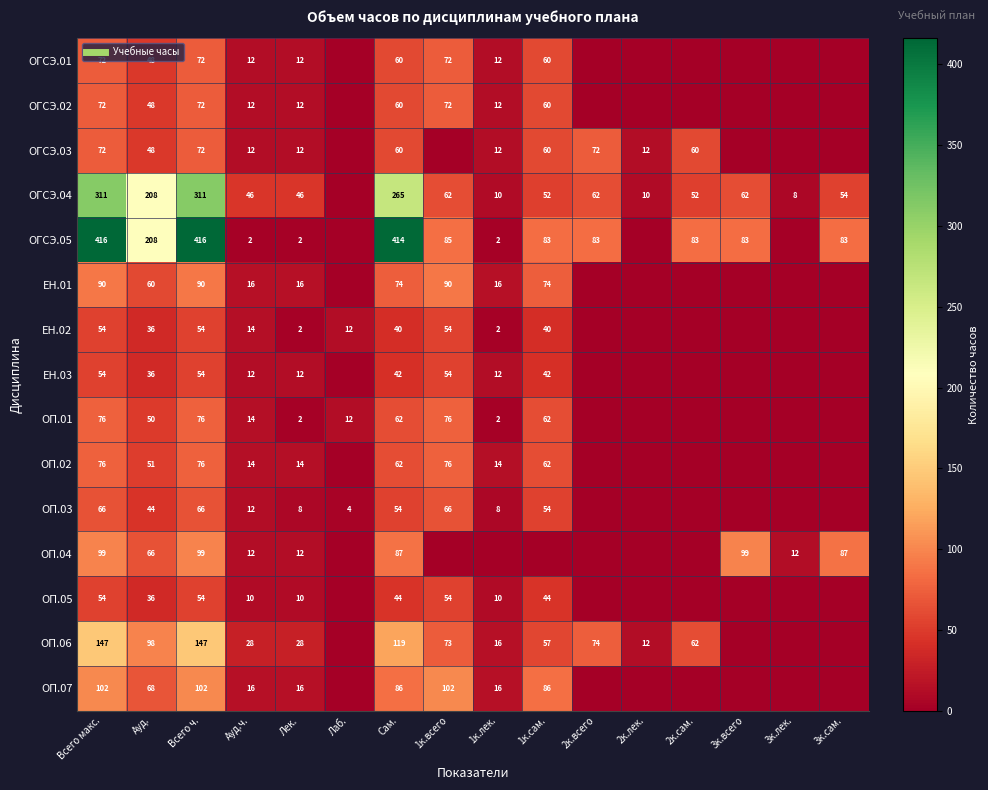

Is the value of ОГСЭ.03 at Сам. greater than the value of ОГСЭ.04 at Всего макс.?

No